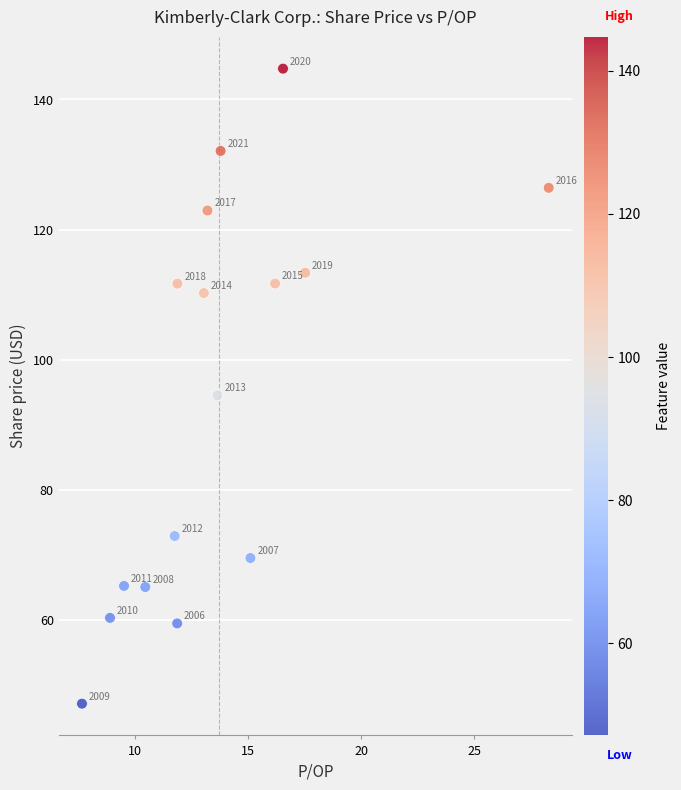

What Y value in the scatter plot is closest to 95?

94.5